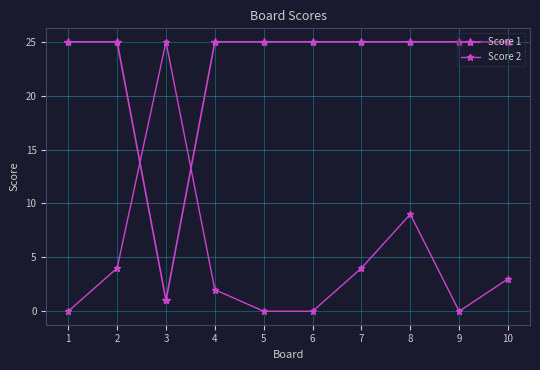

Does the chart display data point markers on the line(s)?

Yes